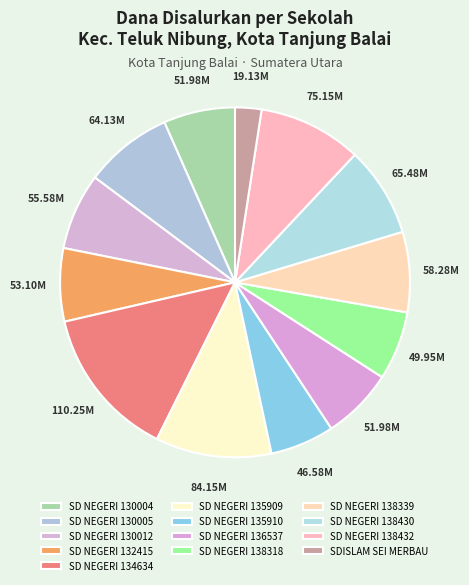

What percentage is the SD NEGERI 134634 slice, to the nearest percent?

14%